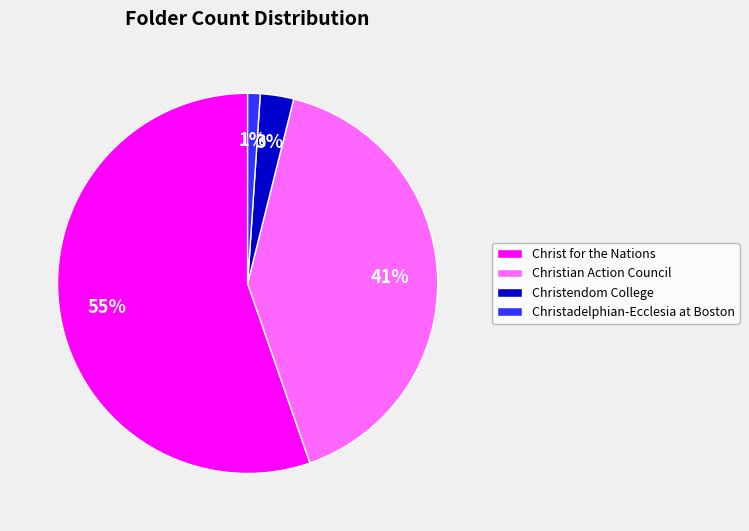

Is the sum of Christendom College and Christian Action Council greater than half?

No